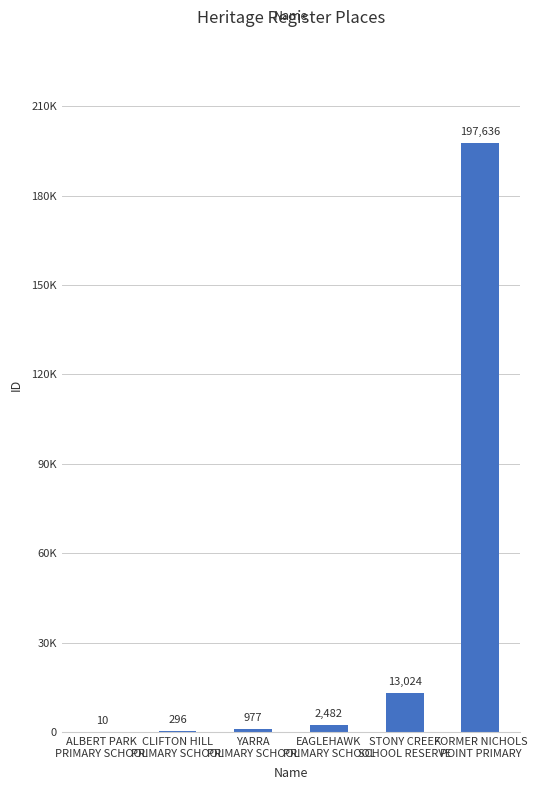

Which category has the lowest value across all series?

ALBERT PARK
PRIMARY SCHOOL